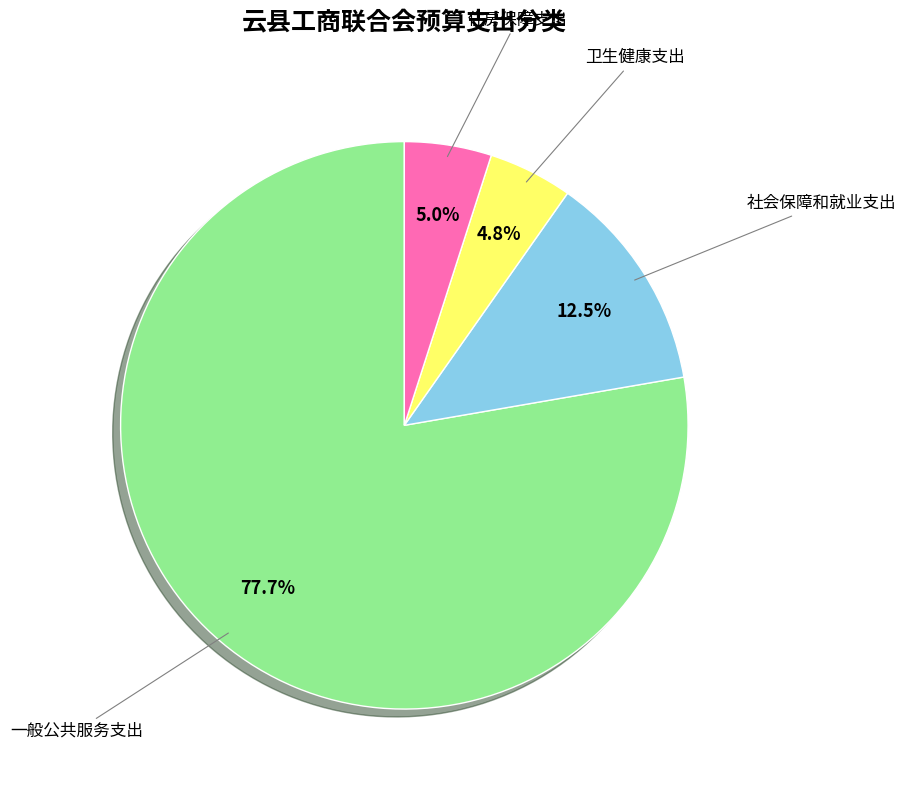

Is there any slice that represents more than half of the pie?

Yes